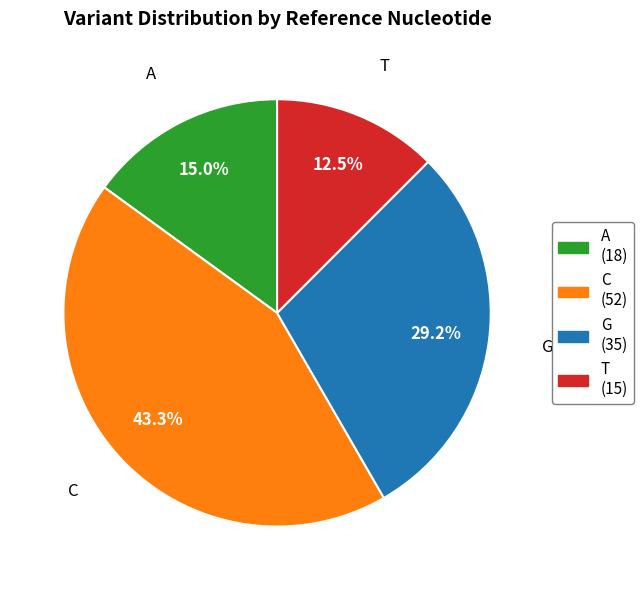

What percentage is the C slice, to the nearest percent?

43%